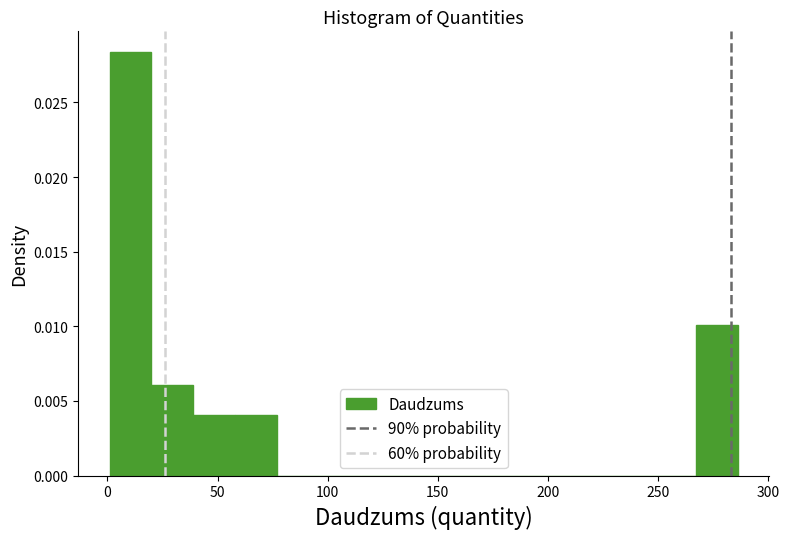

Read against the x-axis, roughly where is the centre of the tallest bar?

10